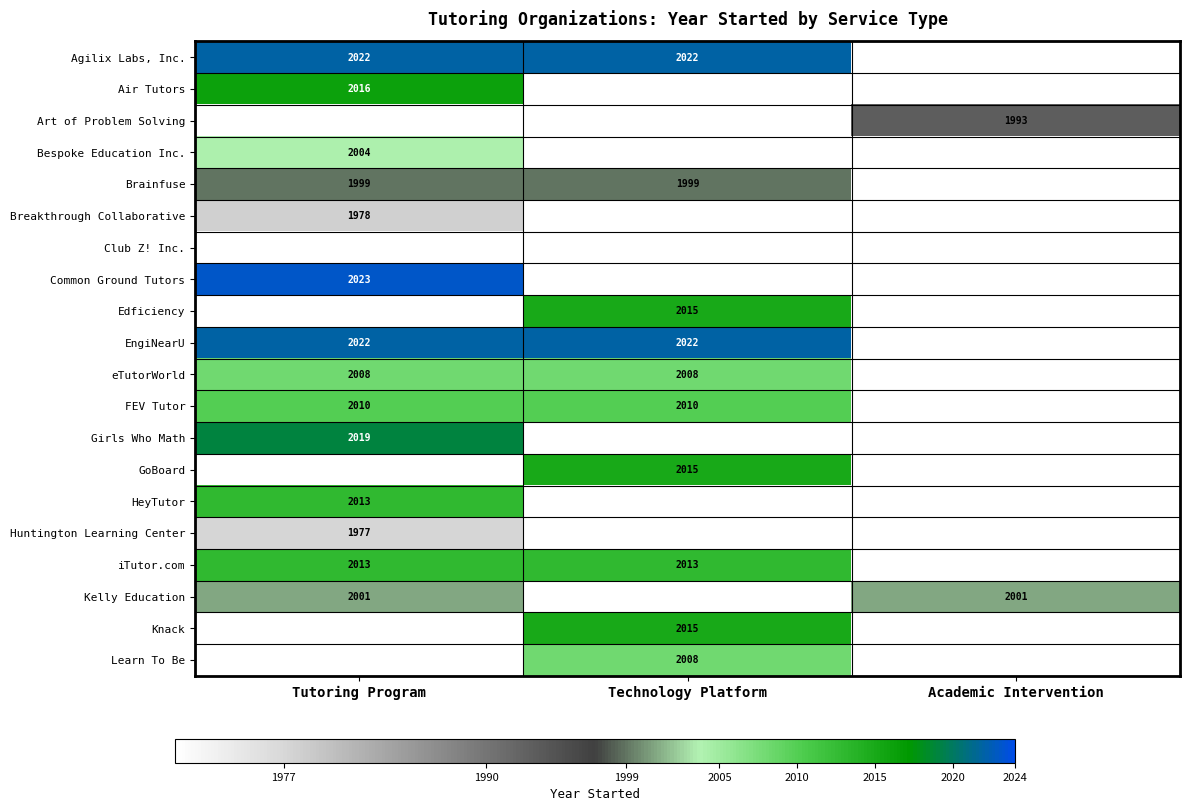

Is it true that Common Ground Tutors equals 2023 at Tutoring Program?

True